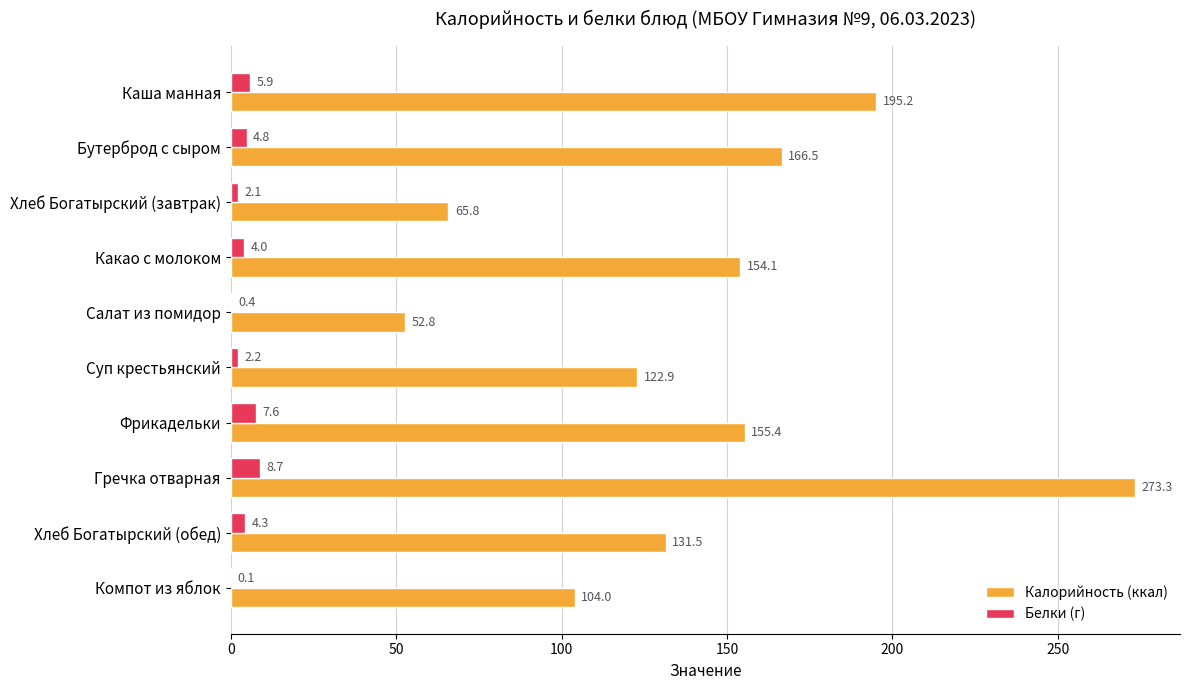

Which series has the largest range (max minus min)?

Калорийность (ккал)